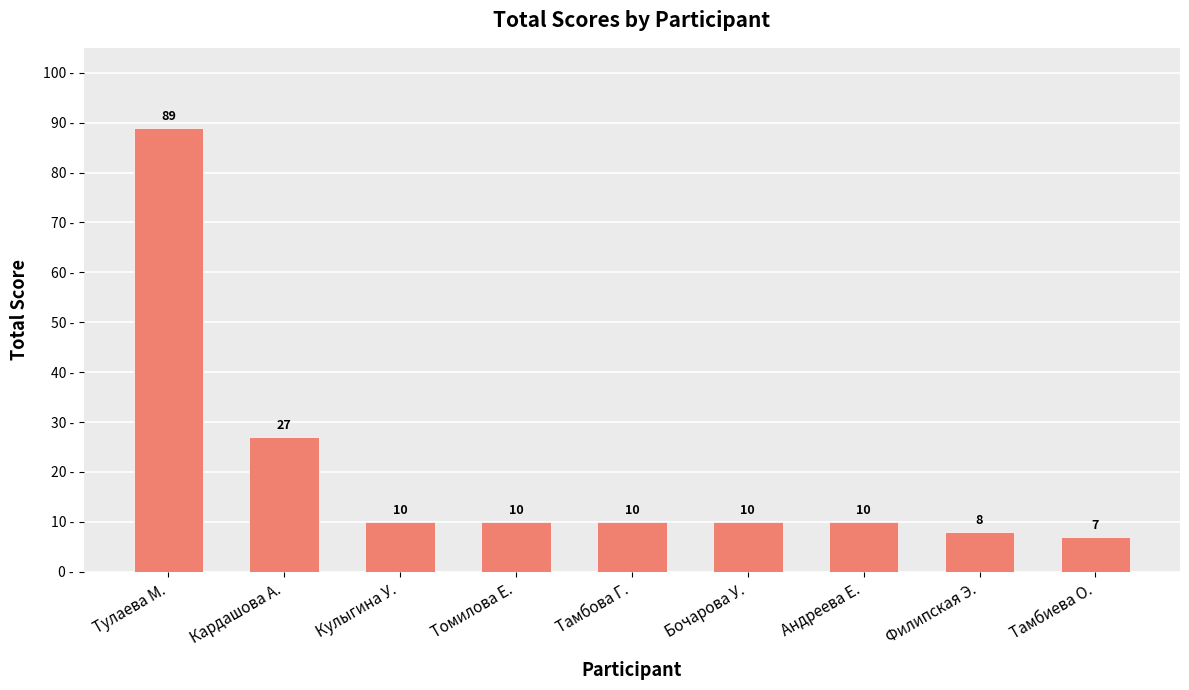

What is the greatest value displayed?

89